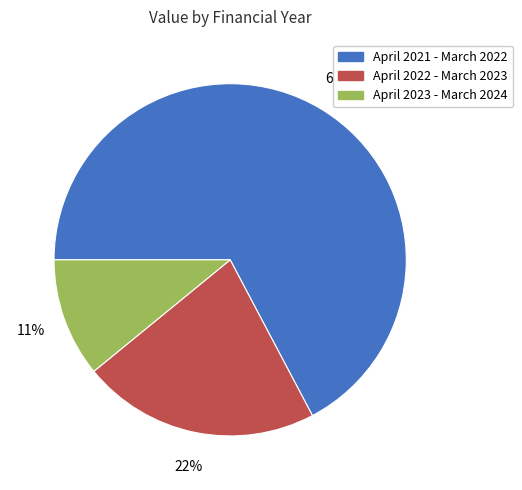

Which has a higher value, April 2021 - March 2022 or April 2022 - March 2023?

April 2021 - March 2022